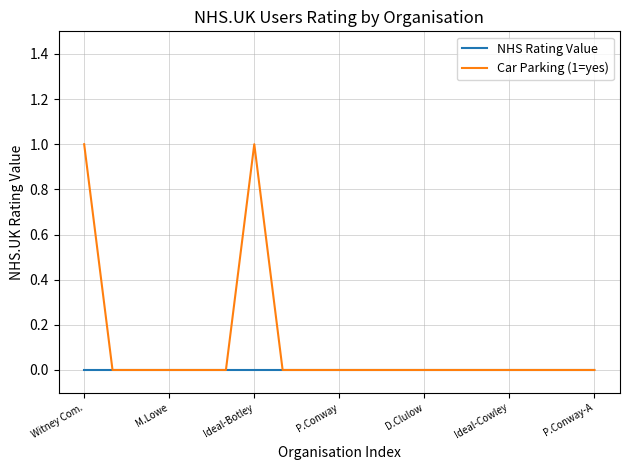

Which series has the largest total across all categories?

Car Parking (1=yes)